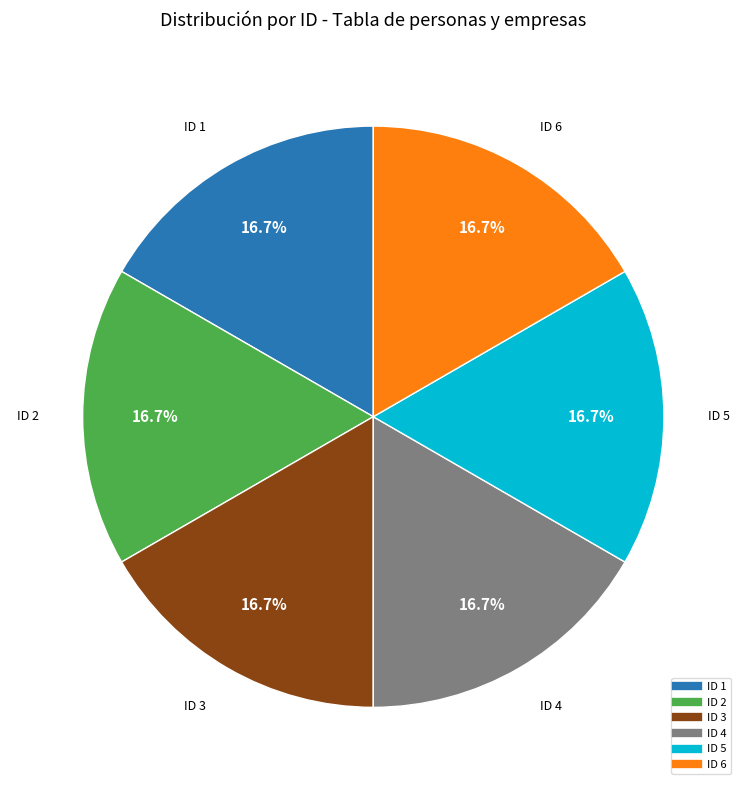

How many segments does this pie chart have?

6